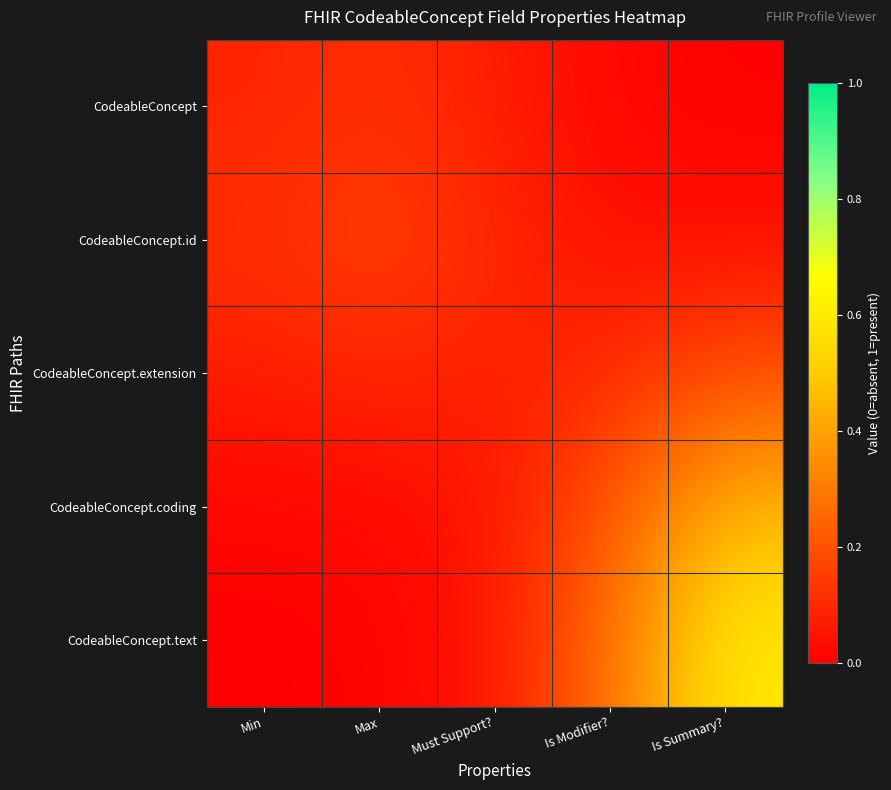

At how many categories does at least one series exceed 0?

5